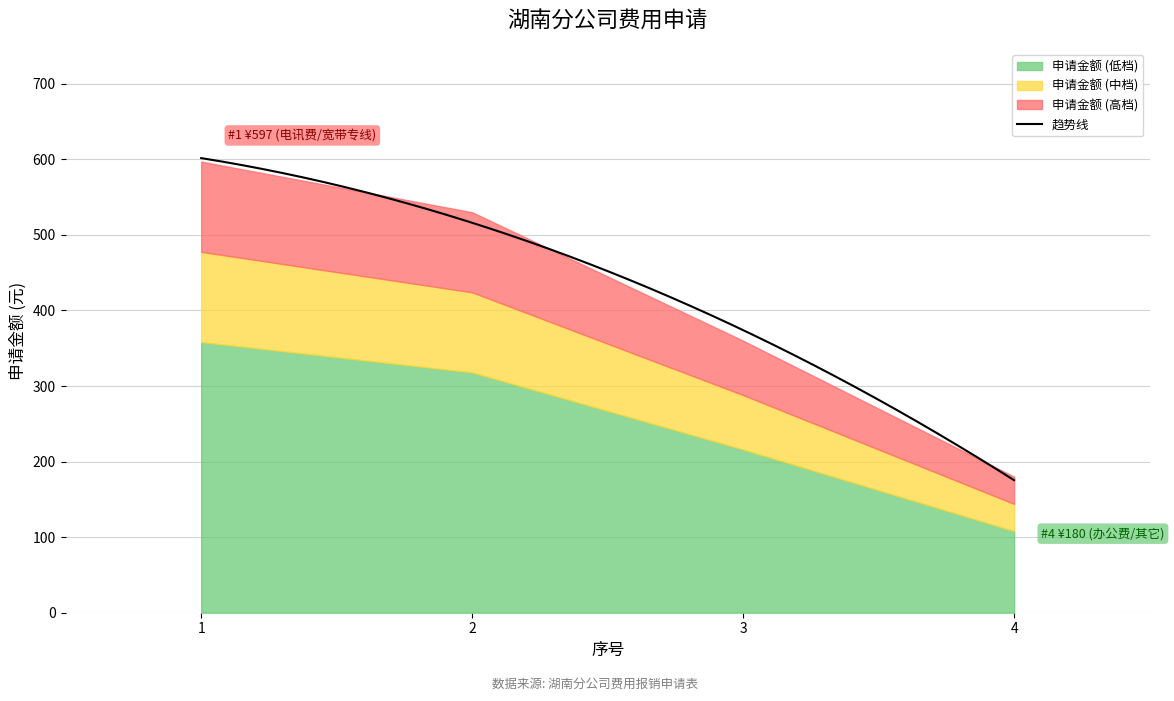

True or false: the data shows 117 at 4.

False